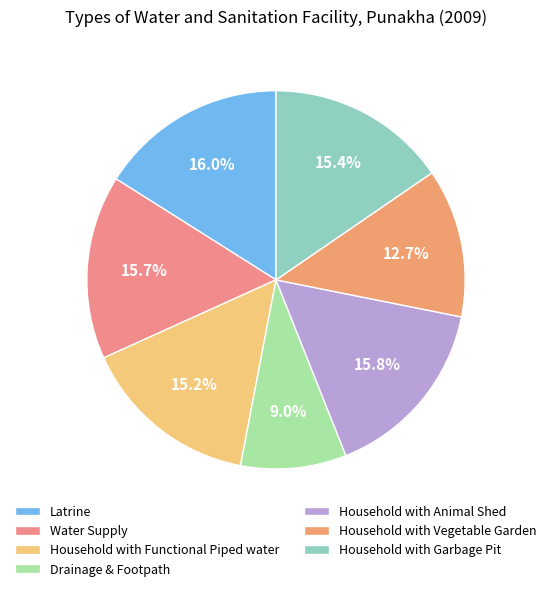

Is the sum of Household with Vegetable Garden and Household with Animal Shed greater than half?

No